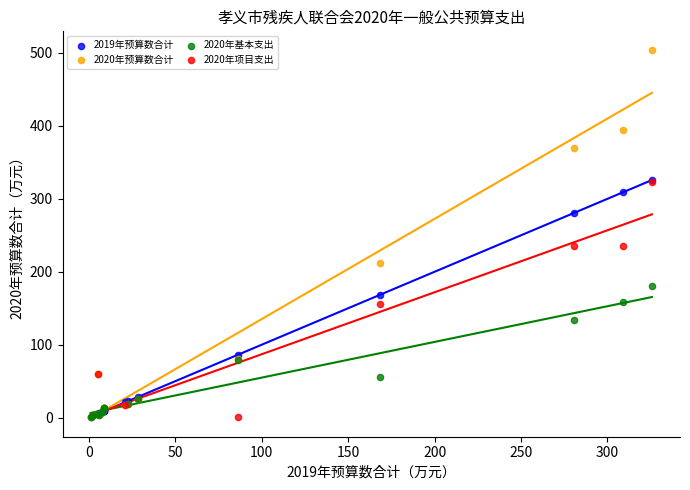

Which series contains the highest Y value?

2020年预算数合计